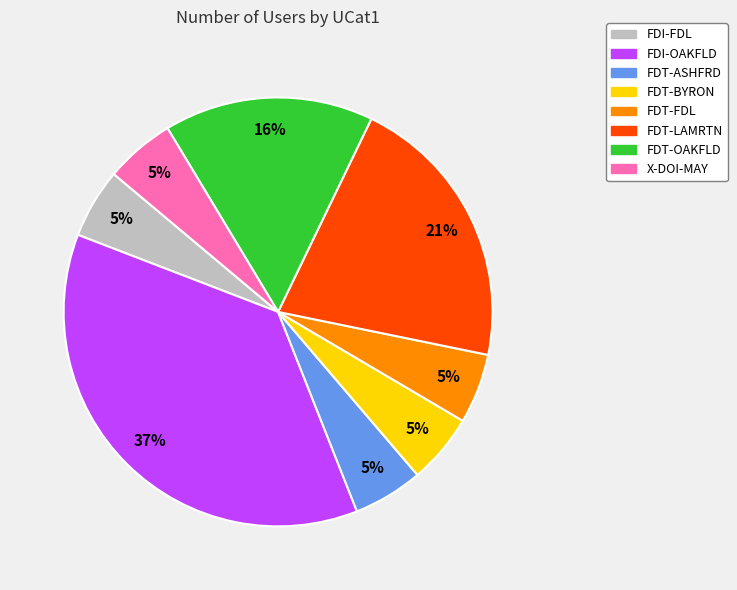

To the nearest percent, what is the difference between the FDT-LAMRTN and FDT-BYRON slice percentages?

16%